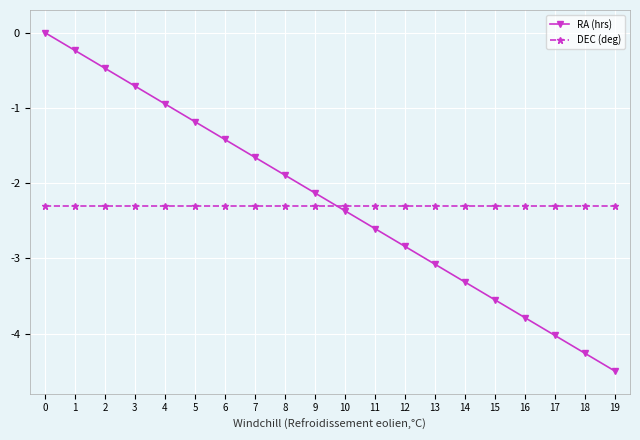

At which category does the chart reach its minimum across all series?

19